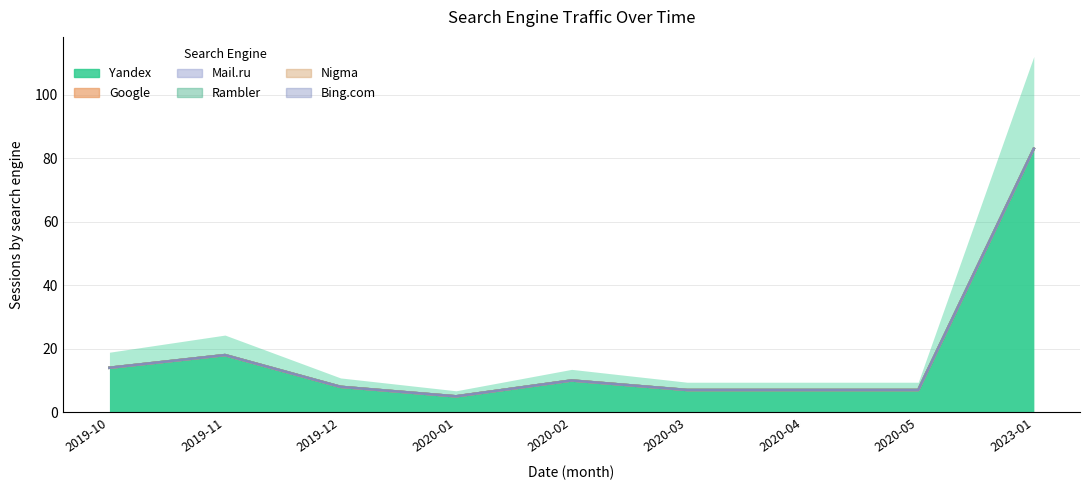

What is the approximate value of Yandex at 2020-03?

7